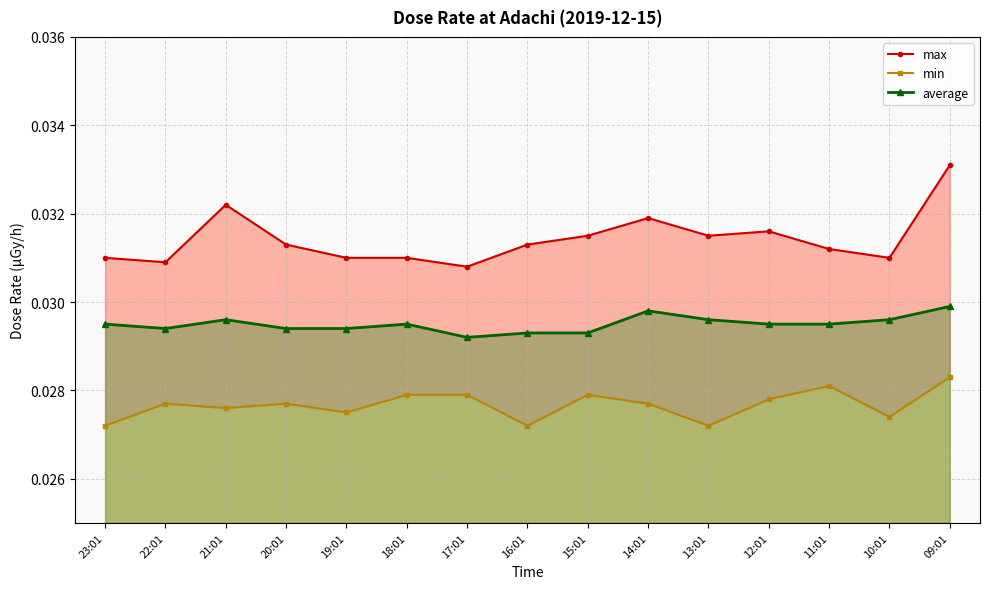

Which series has the largest total across all categories?

max